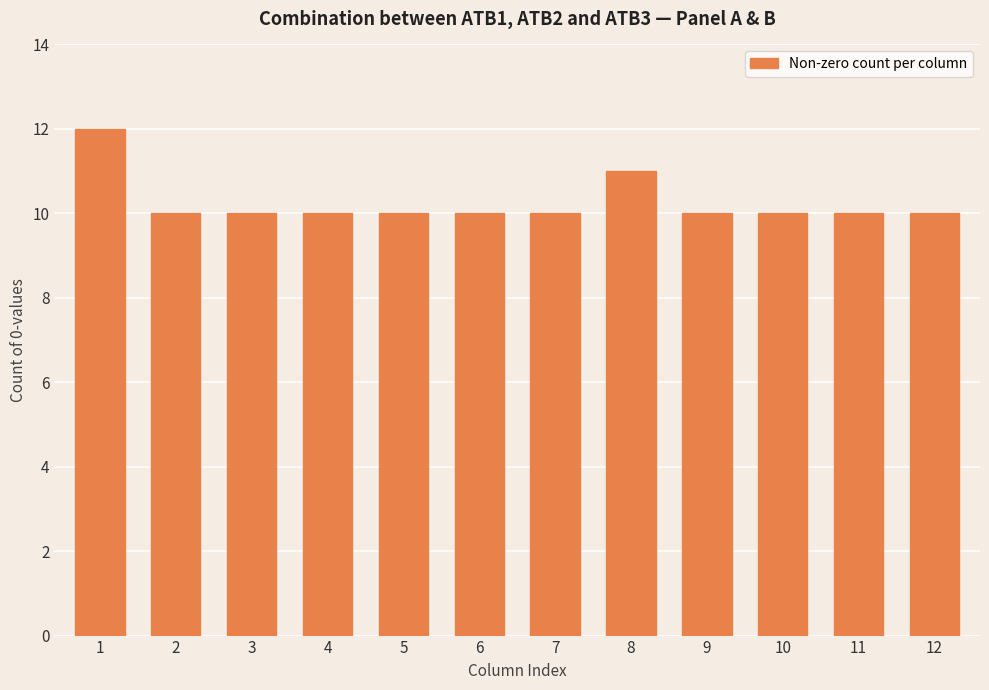

True or false: the data shows 10 at 4.

True